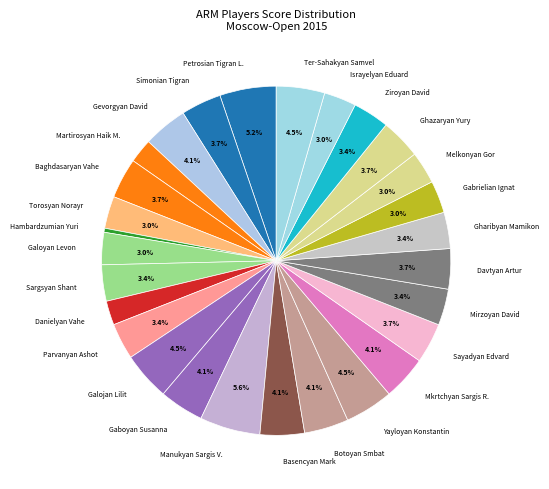

To the nearest percent, what is the difference between the largest and smallest slice percentages?

5%